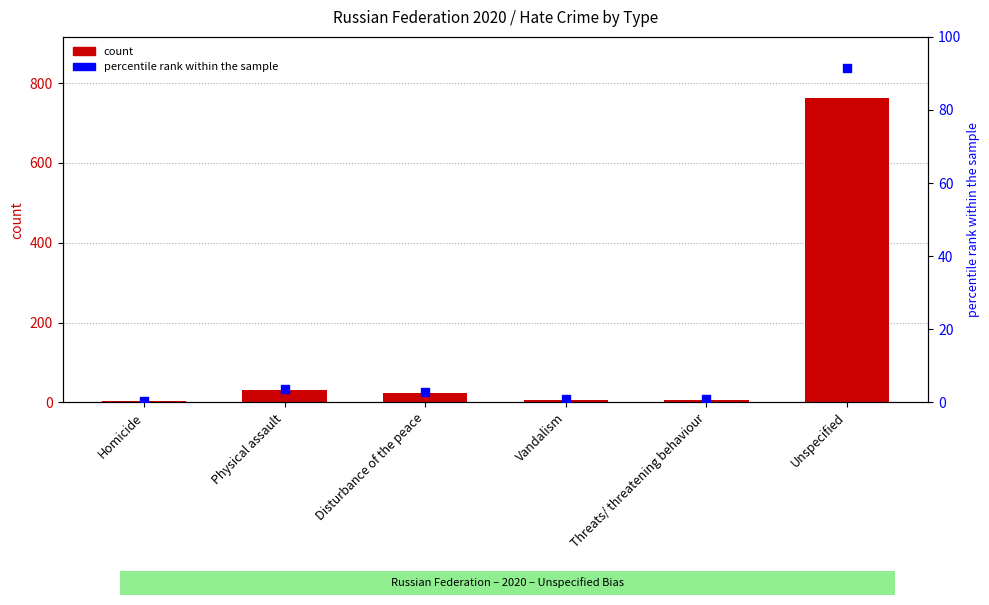

Which series has the largest total across all categories?

count